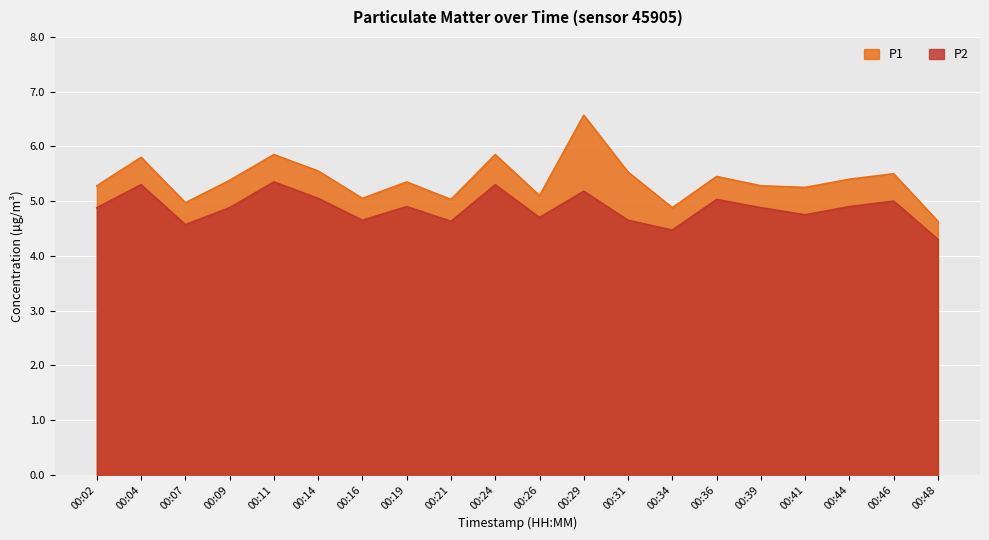

What is the maximum value shown in the chart?

6.6